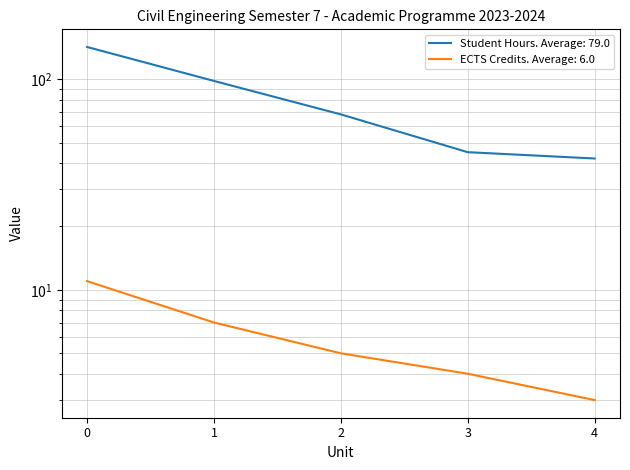

True or false: Student Hours has more than 0 interior local peaks.

False